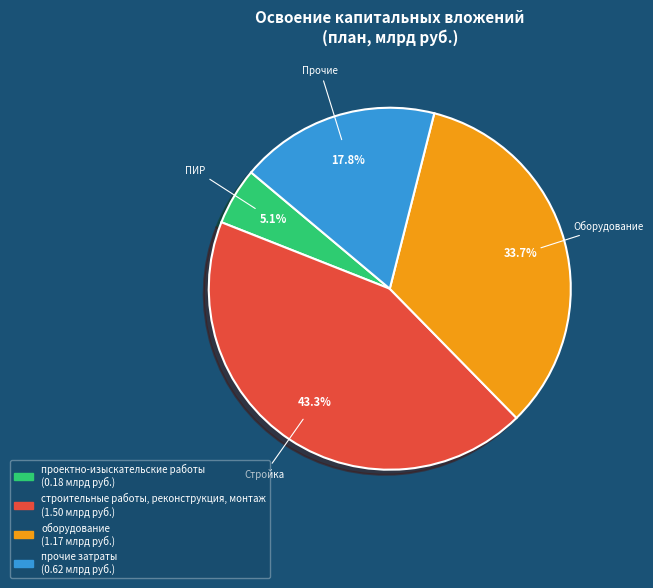

Is the sum of строительные работы, реконструкция, монтаж and оборудование greater than half?

Yes